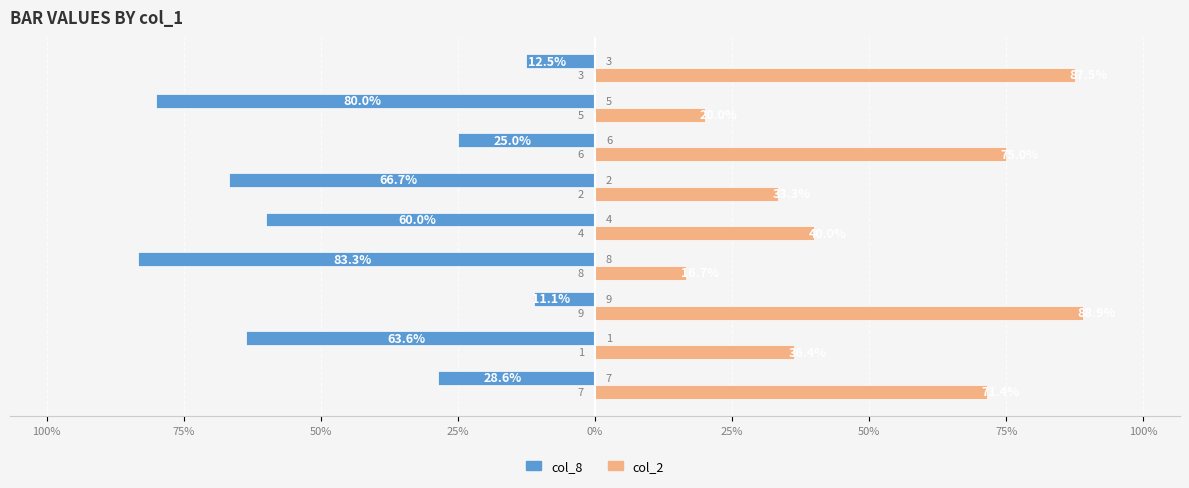

What are all the series names shown in the legend?

col_8, col_2